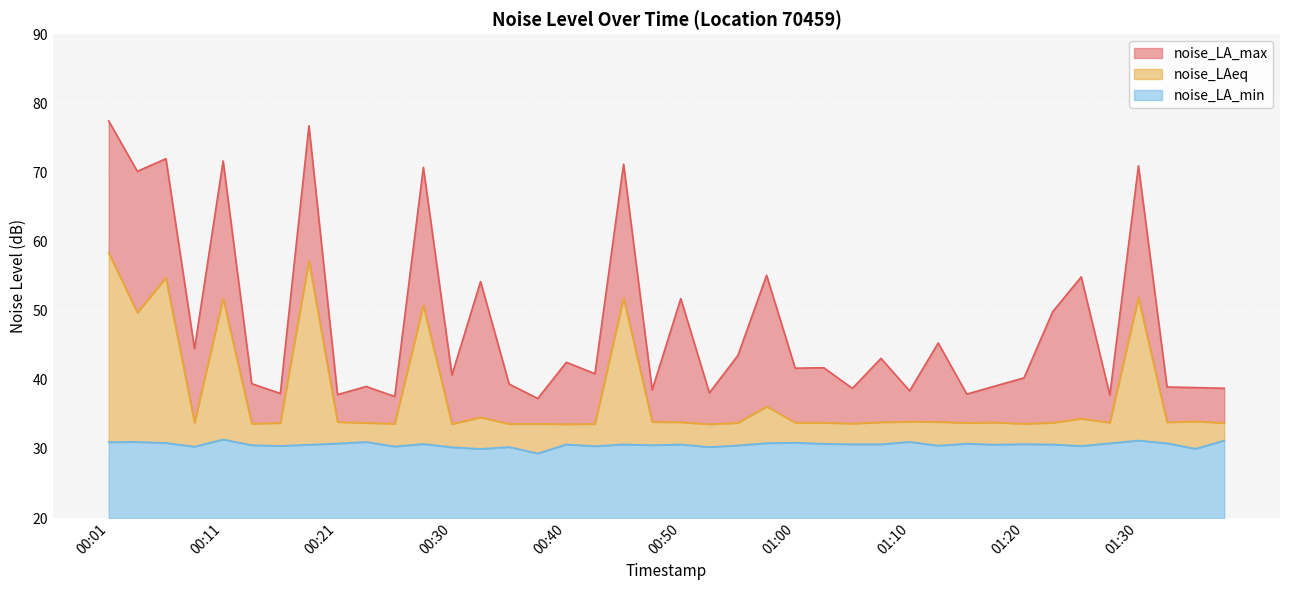

Which series changed the most between 00:06 and 01:00?

noise_LA_max